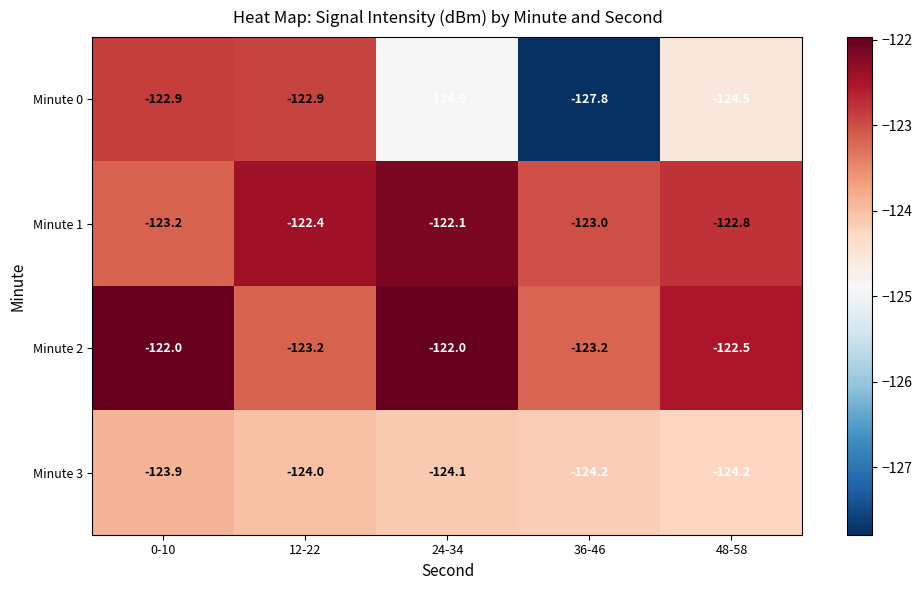

Reading left to right, transcribe all the data shown in this chart.

Minute 0: 0-10=-122.9	12-22=-122.9	24-34=-124.9	36-46=-127.8	48-58=-124.5
Minute 1: 0-10=-123.2	12-22=-122.4	24-34=-122.1	36-46=-123.0	48-58=-122.8
Minute 2: 0-10=-122.0	12-22=-123.2	24-34=-122.0	36-46=-123.2	48-58=-122.5
Minute 3: 0-10=-123.9	12-22=-124.0	24-34=-124.1	36-46=-124.2	48-58=-124.2